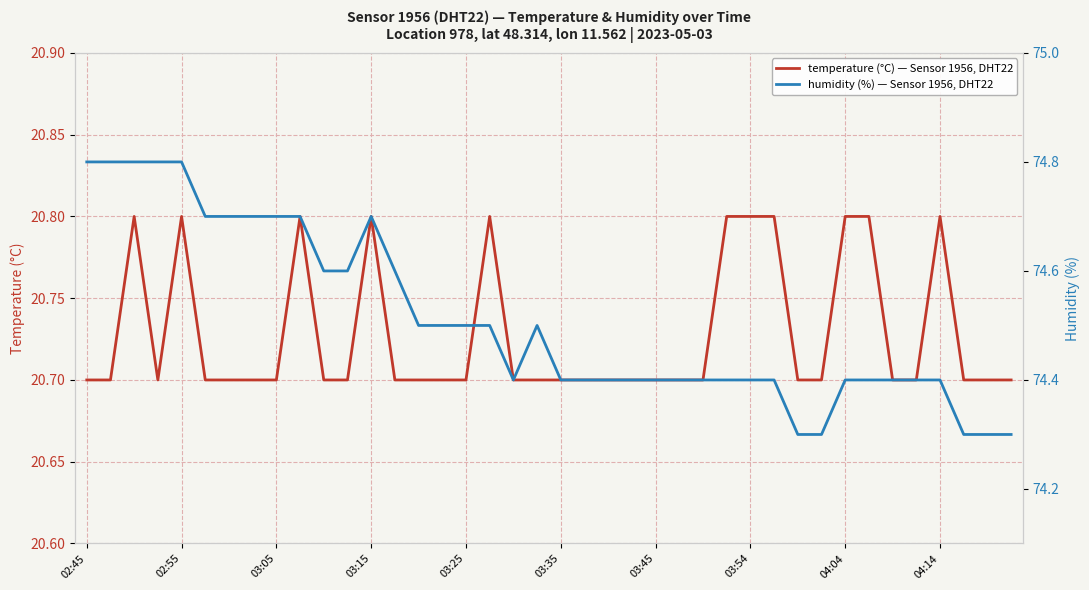

Does the chart display data point markers on the line(s)?

No